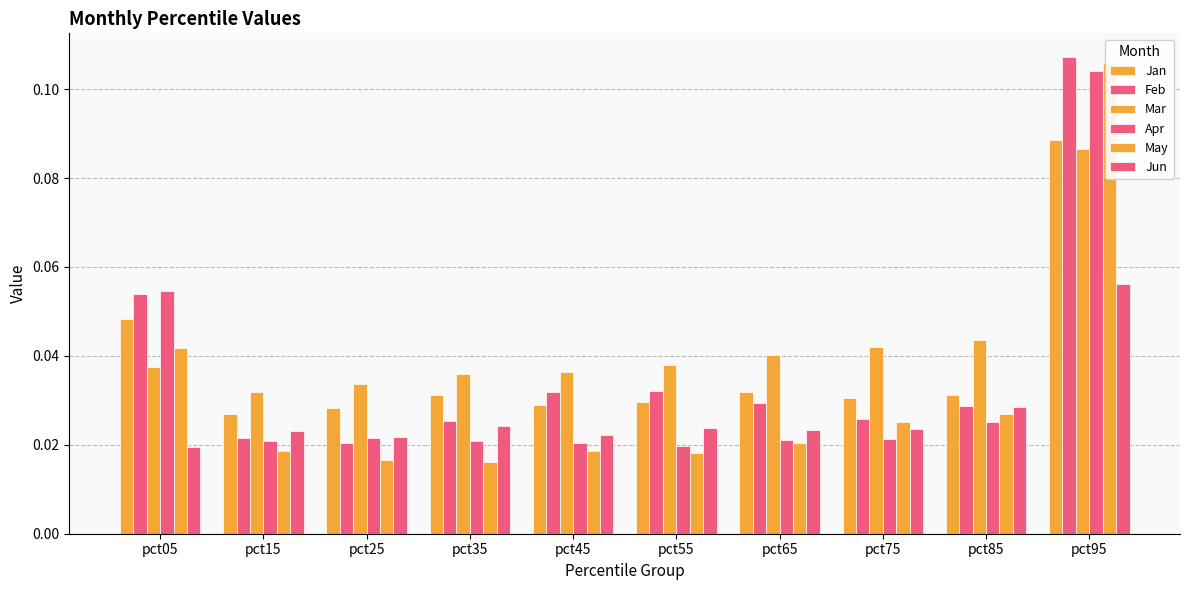

Reading left to right, extract all data points from this chart.

Jan: 0.0	0.0	0.0	0.0	0.0	0.0	0.0	0.0	0.0	0.1
Feb: 0.1	0.0	0.0	0.0	0.0	0.0	0.0	0.0	0.0	0.1
Mar: 0.0	0.0	0.0	0.0	0.0	0.0	0.0	0.0	0.0	0.1
Apr: 0.1	0.0	0.0	0.0	0.0	0.0	0.0	0.0	0.0	0.1
May: 0.0	0.0	0.0	0.0	0.0	0.0	0.0	0.0	0.0	0.1
Jun: 0.0	0.0	0.0	0.0	0.0	0.0	0.0	0.0	0.0	0.1